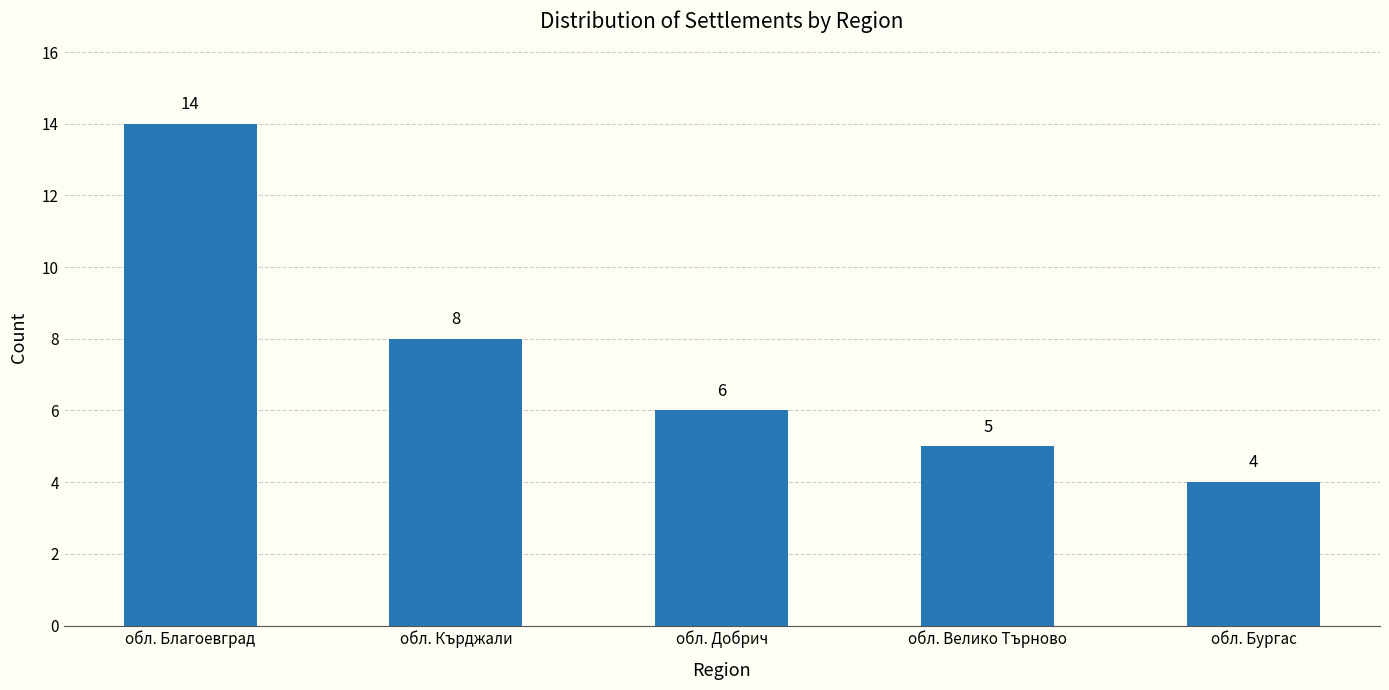

Reading left to right, list all the values displayed in this chart.

14	8	6	5	4